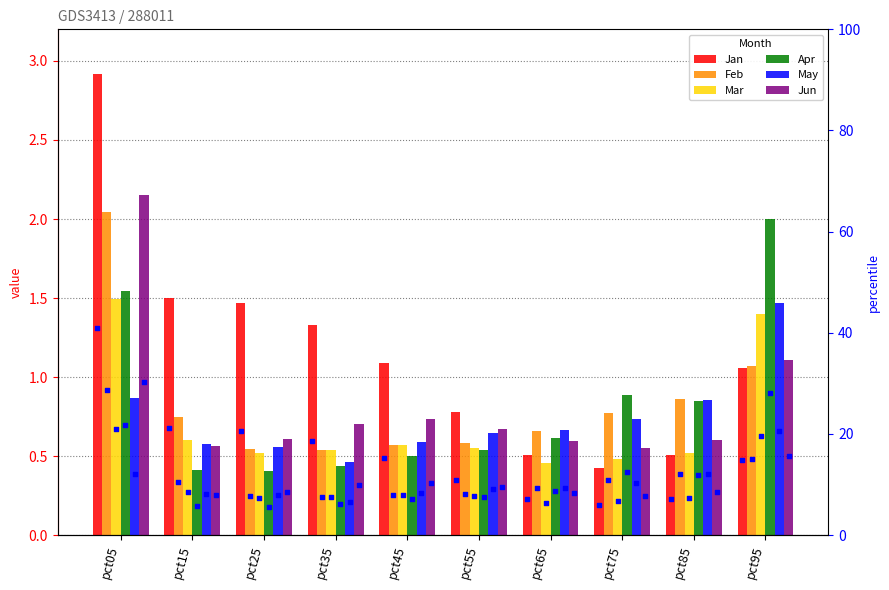

Which series has the largest total across all categories?

Jan